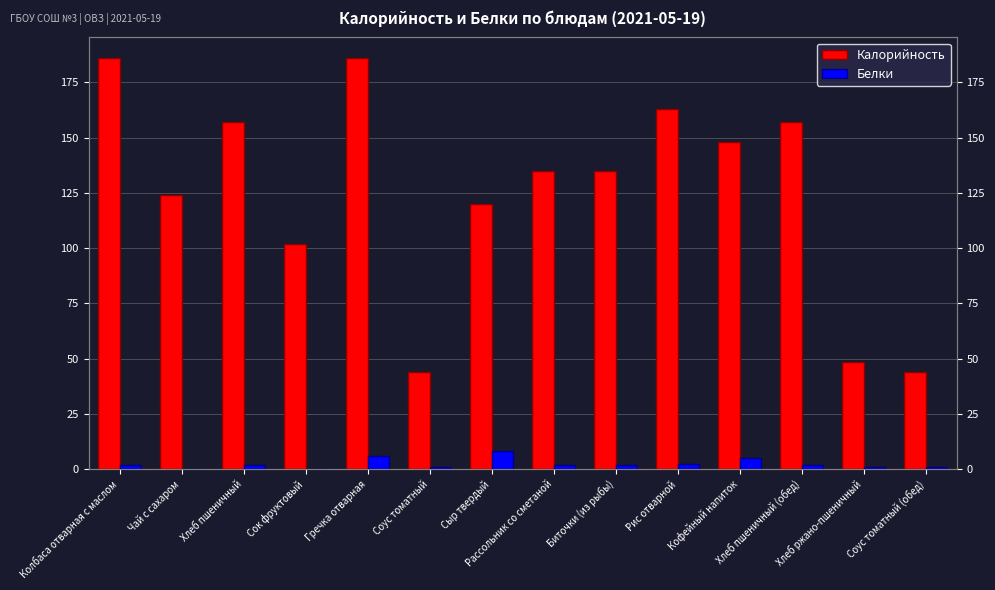

Are the bars grouped side by side (vs. stacked)?

Yes